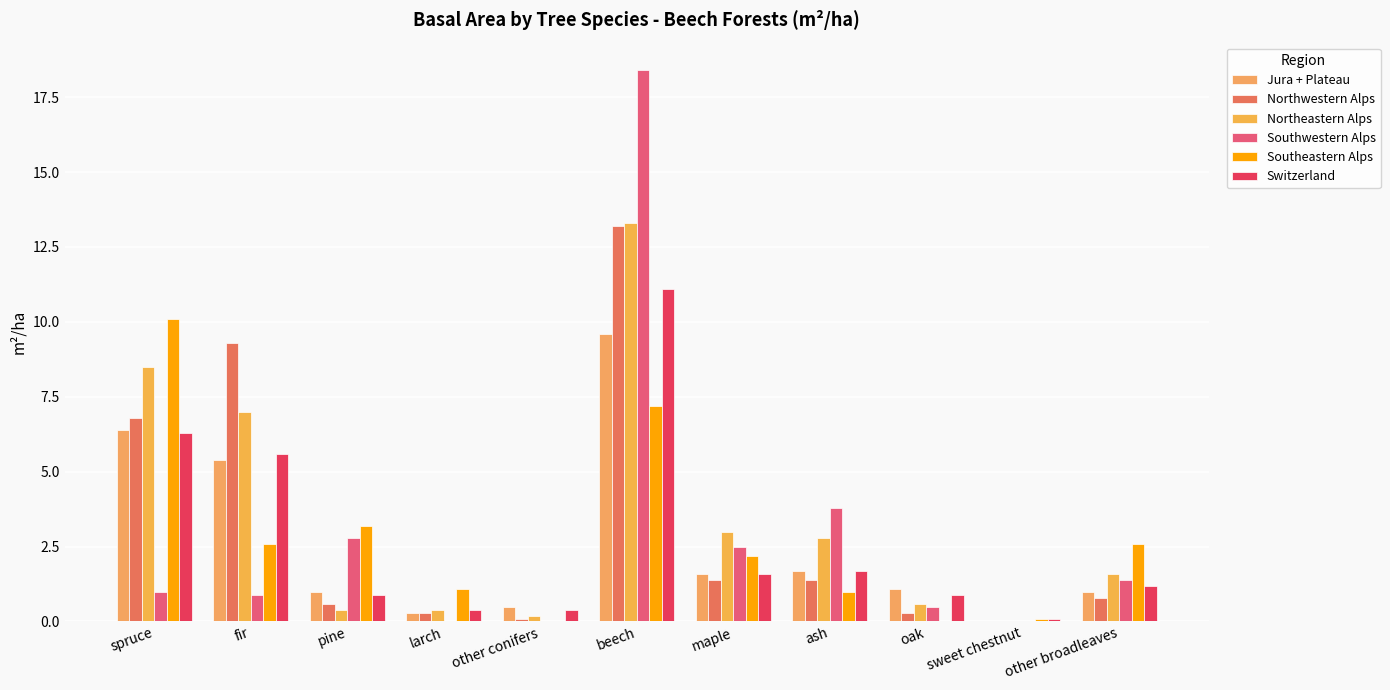

The value of Southeastern Alps at fir is 2.6. True or false?

True